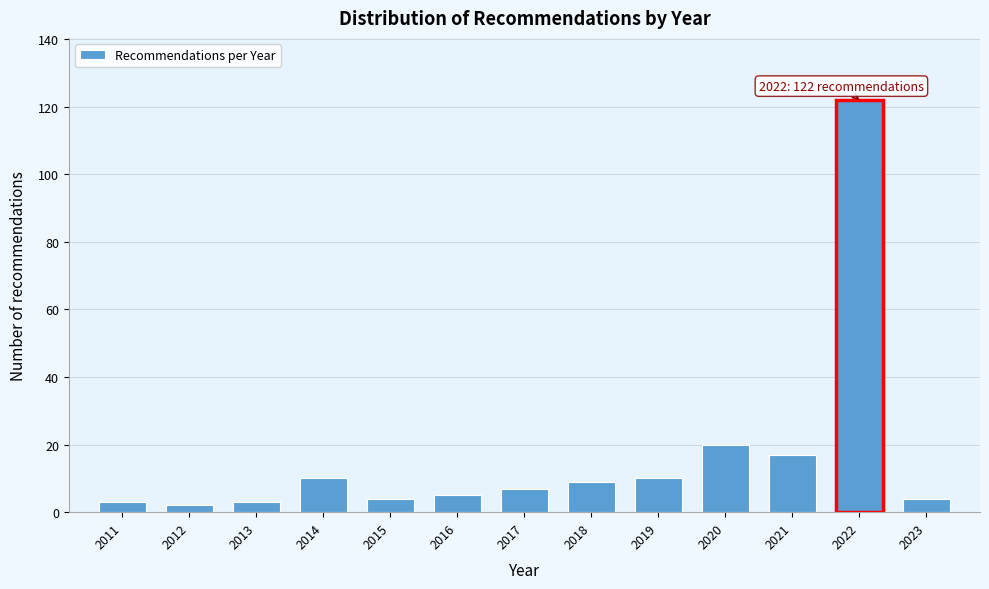

Reading left to right, transcribe all the data shown in this chart.

3	2	3	10	4	5	7	9	10	20	17	122	4